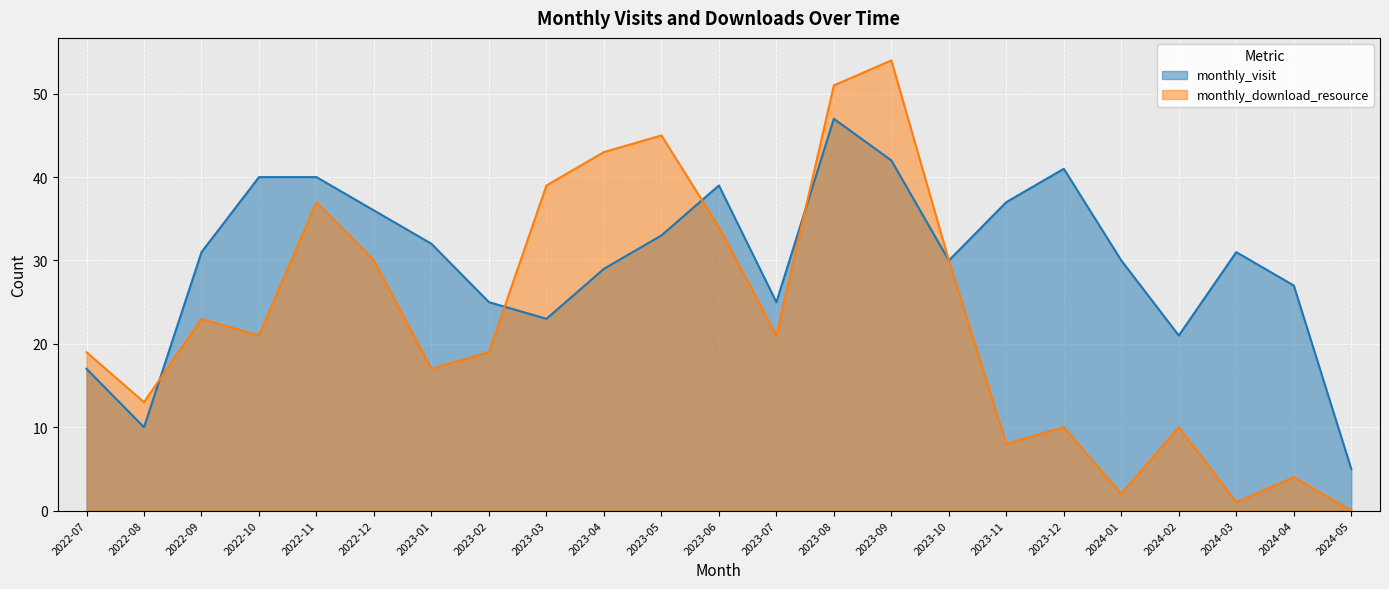

What position from the left is 2023-09?

15